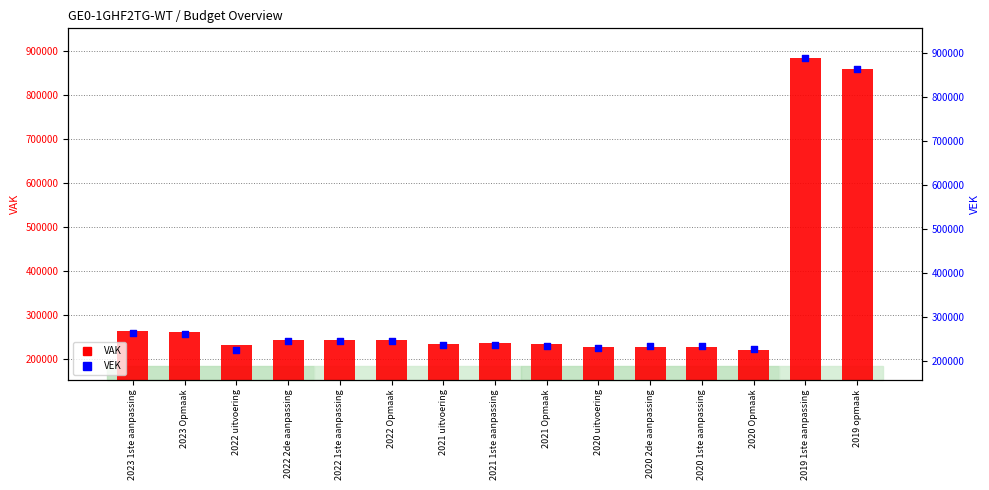

At which category is the sum across all series the highest?

2019 1ste aanpassing